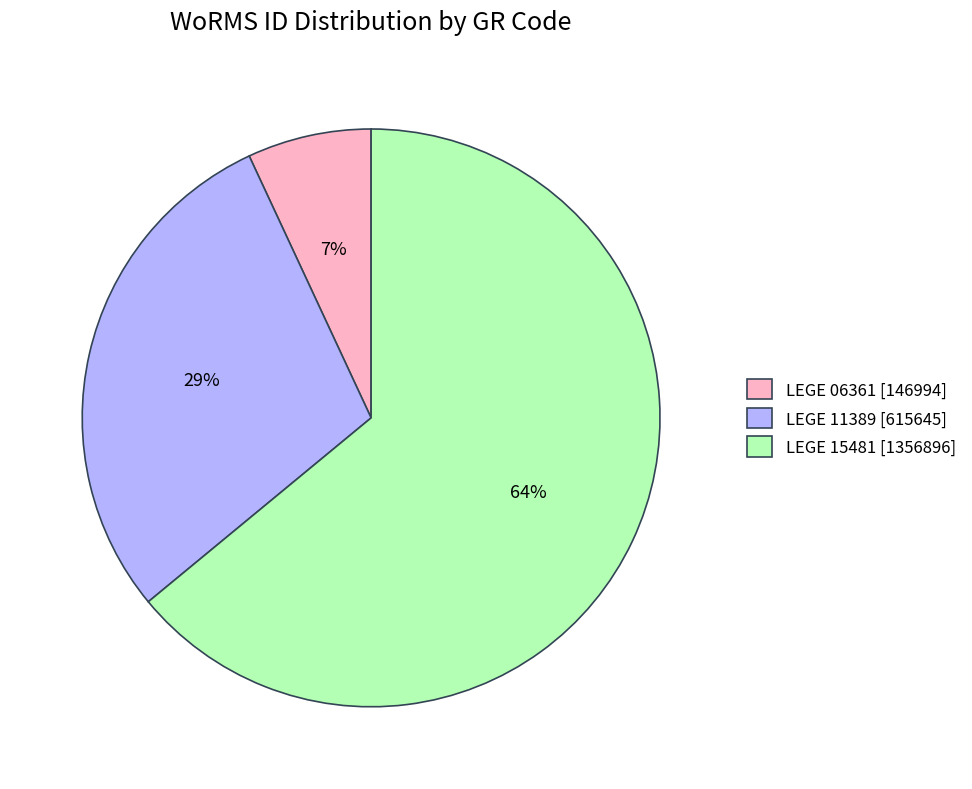

Combined, do LEGE 06361 and LEGE 15481 account for over 50%?

Yes